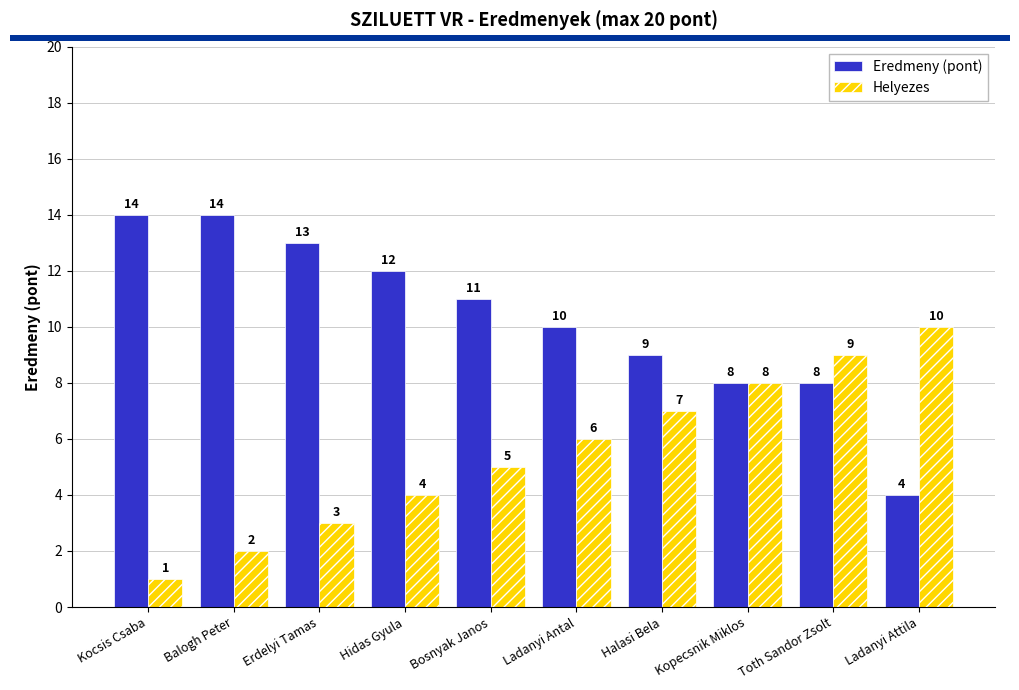

What position from the left is Halasi Bela?

7